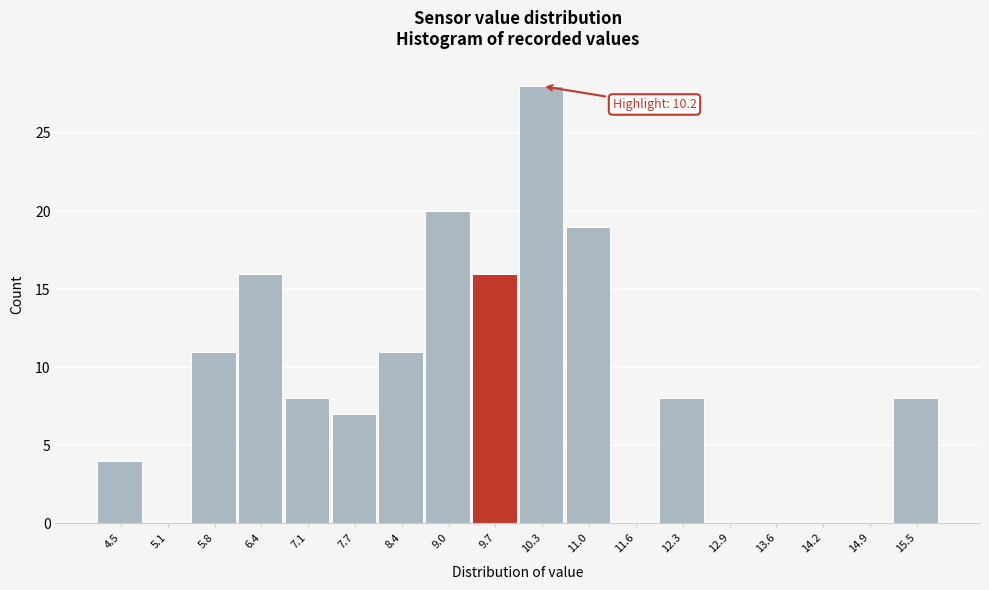

Reading left to right, transcribe all the data shown in this chart.

4.5=4	5.1=0	5.8=11	6.4=16	7.1=8	7.7=7	8.4=11	9.0=20	9.7=16	10.3=28	11.0=19	11.6=0	12.3=8	12.9=0	13.6=0	14.2=0	14.9=0	15.5=8